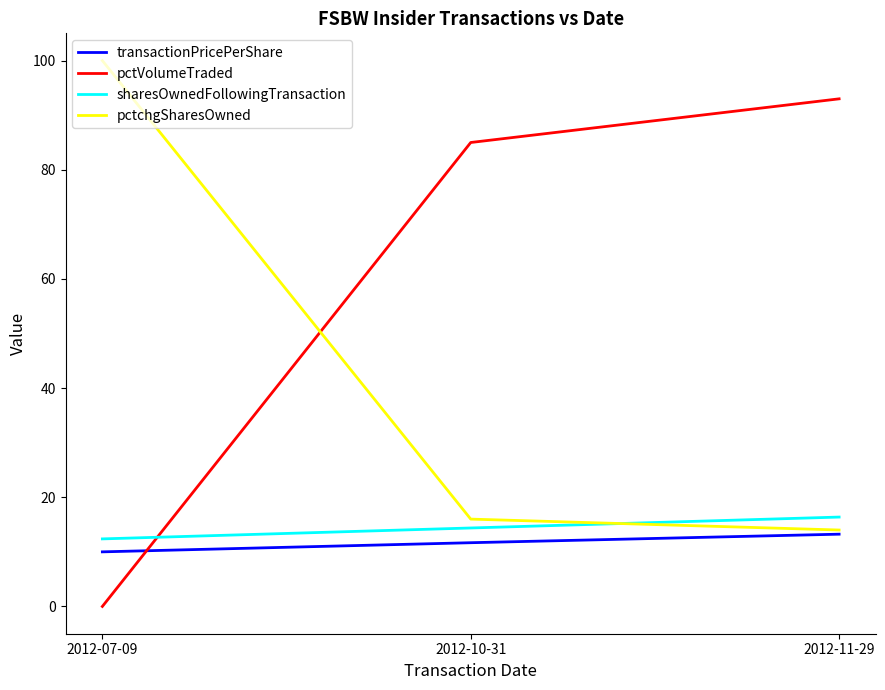

List the series in order of their peak value, lowest first.

transactionPricePerShare, sharesOwnedFollowingTransaction, pctVolumeTraded, pctchgSharesOwned